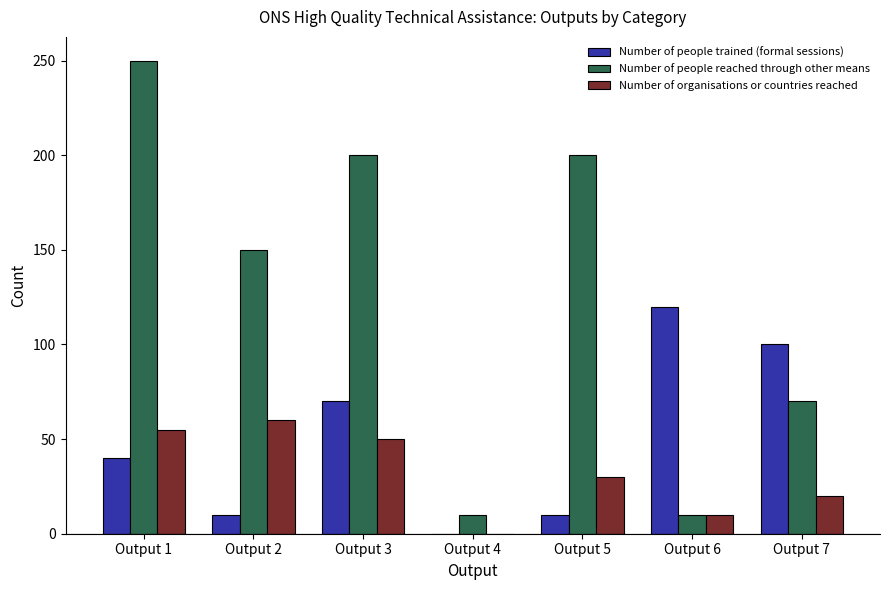

What is the maximum value for Number of people trained (formal sessions)?

120